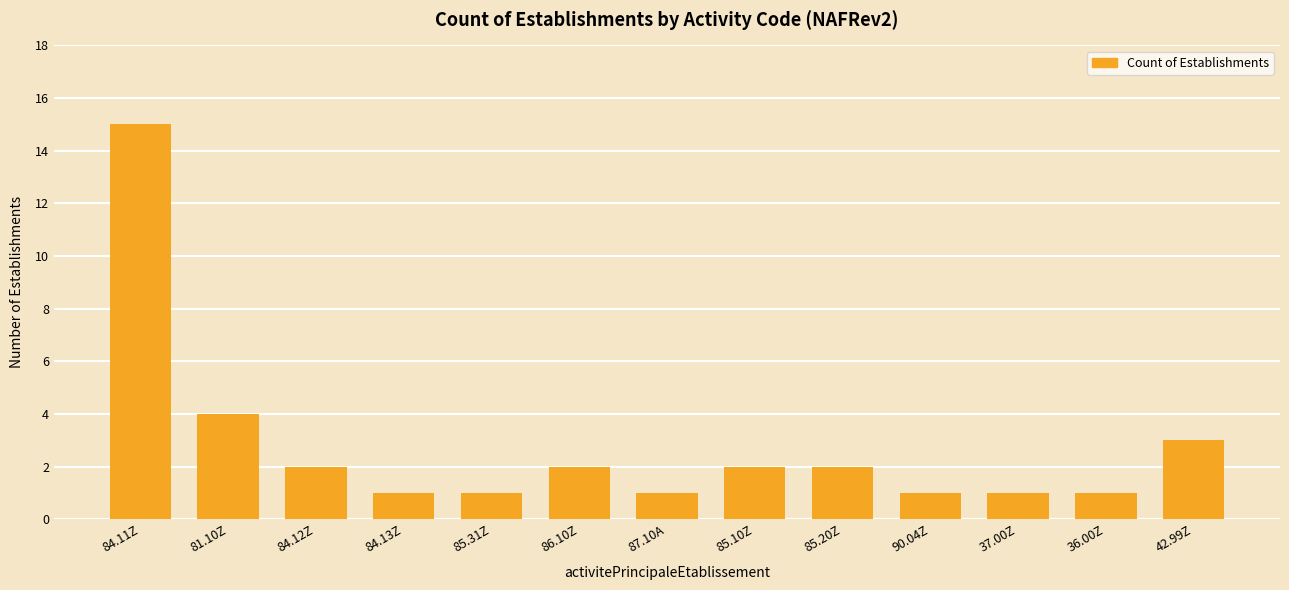

What is the minimum value shown in the chart?

1